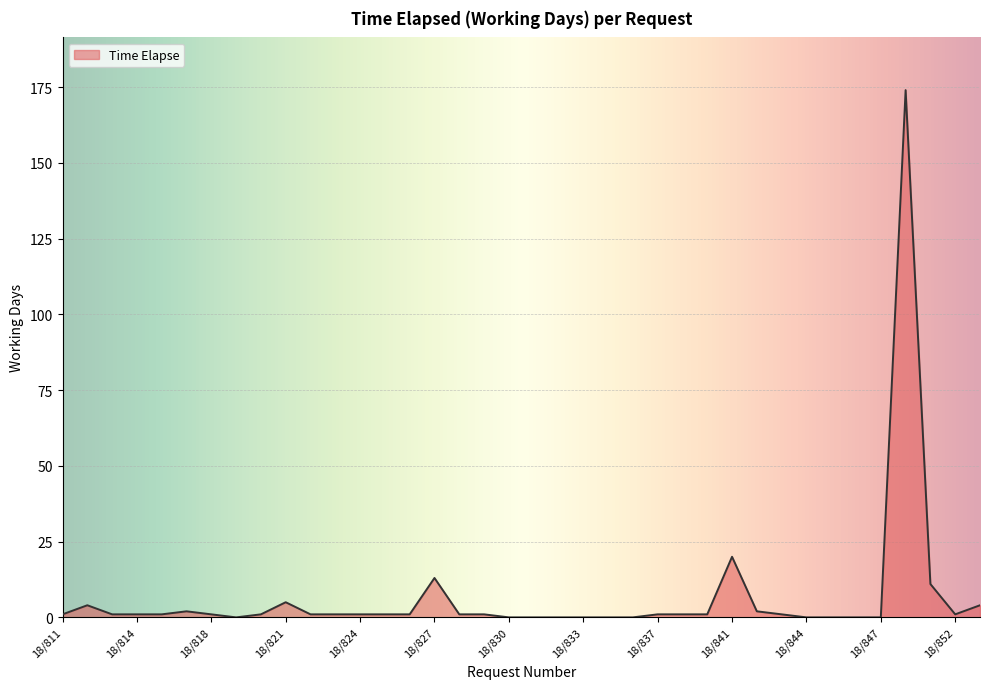

What is the greatest value displayed?

174